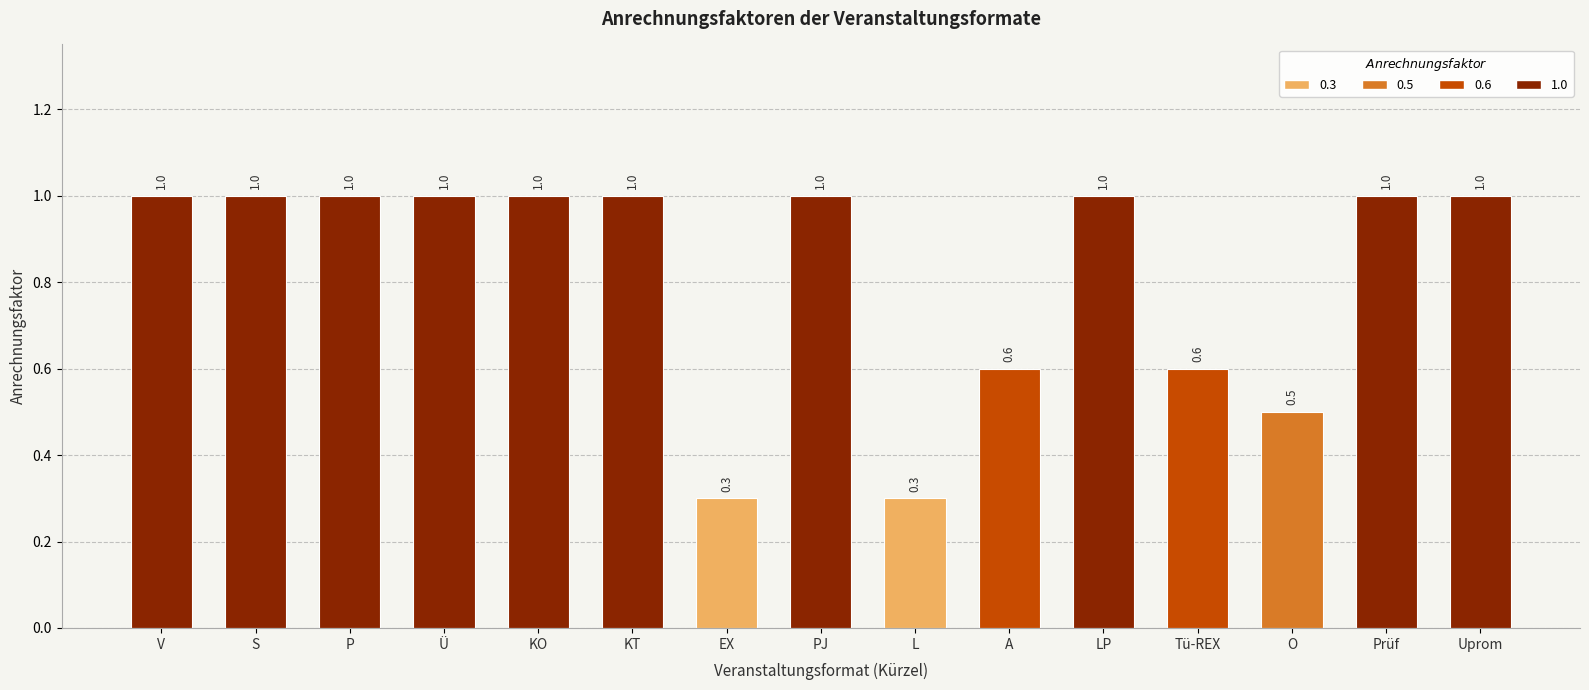

What is the smallest value displayed?

0.3